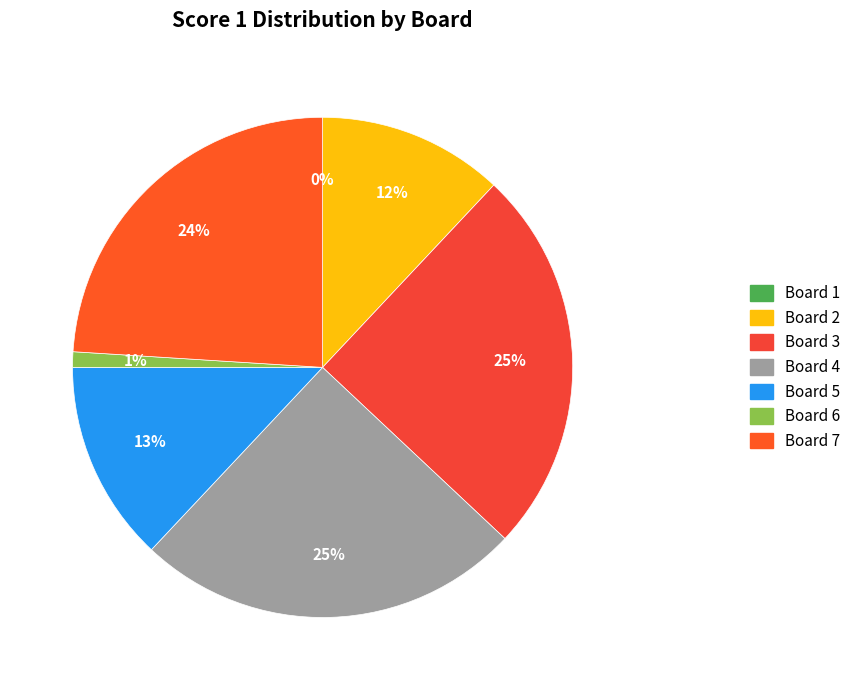

Is there any slice that represents more than half of the pie?

No